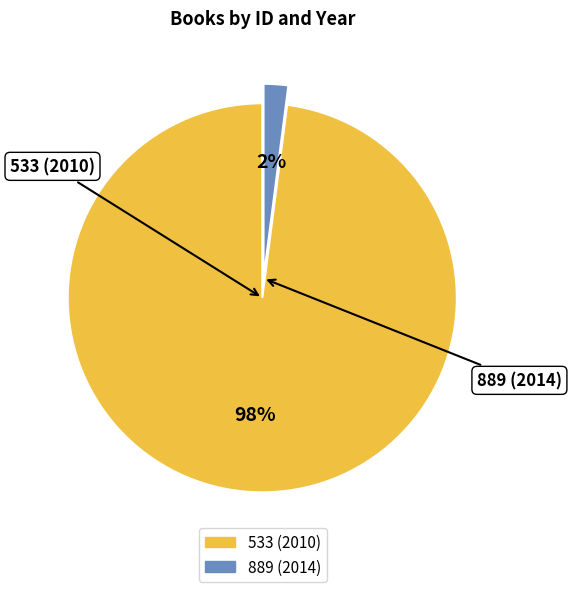

Combined, do 533 (2010) and 889 (2014) account for over 50%?

Yes